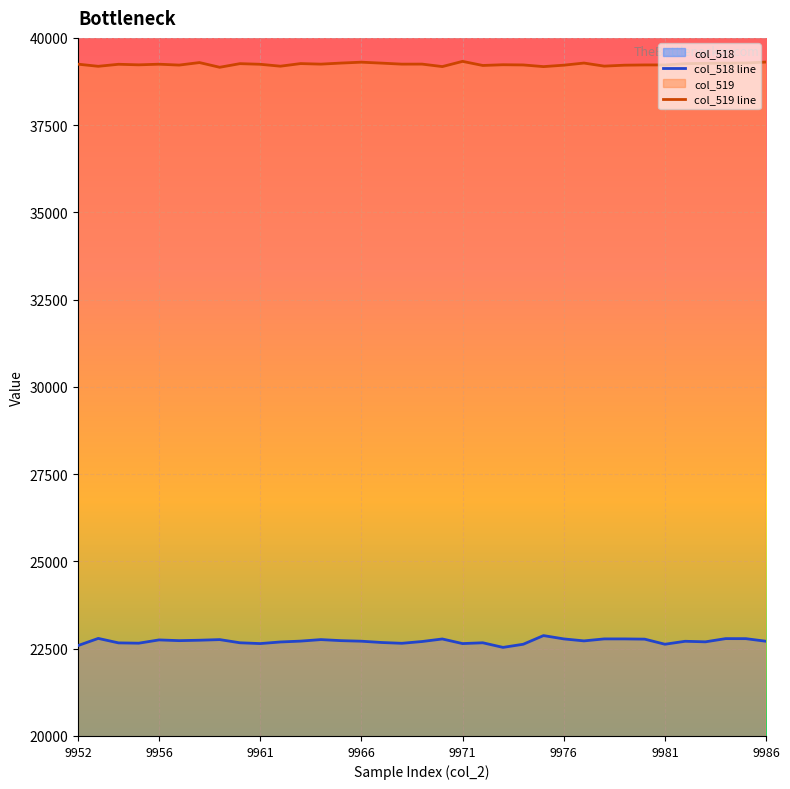

What is the minimum value shown in the chart?

22538